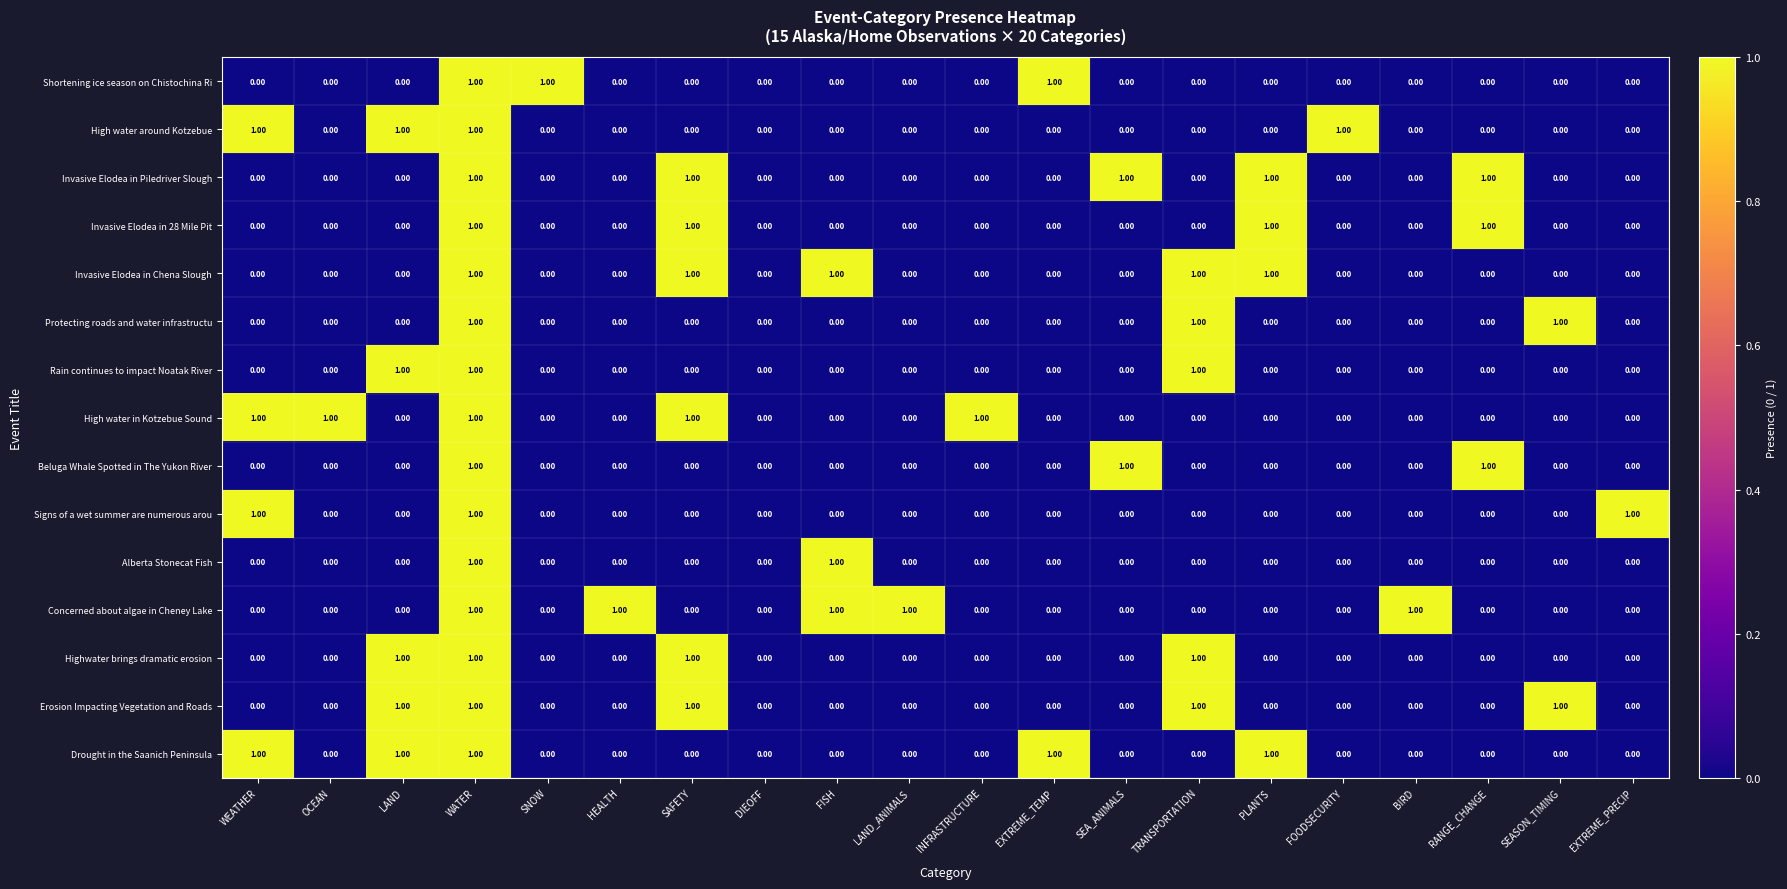

How many categories are shown in the chart?

20